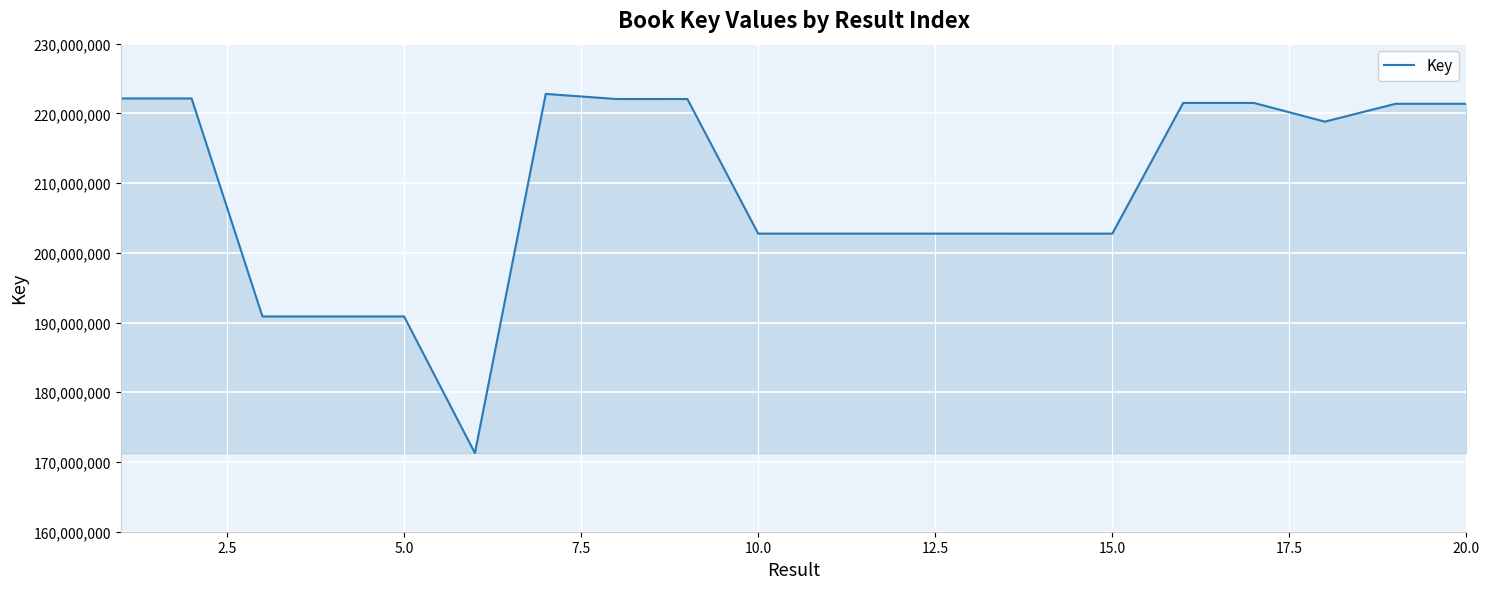

What is the maximum value shown in the chart?

222794430